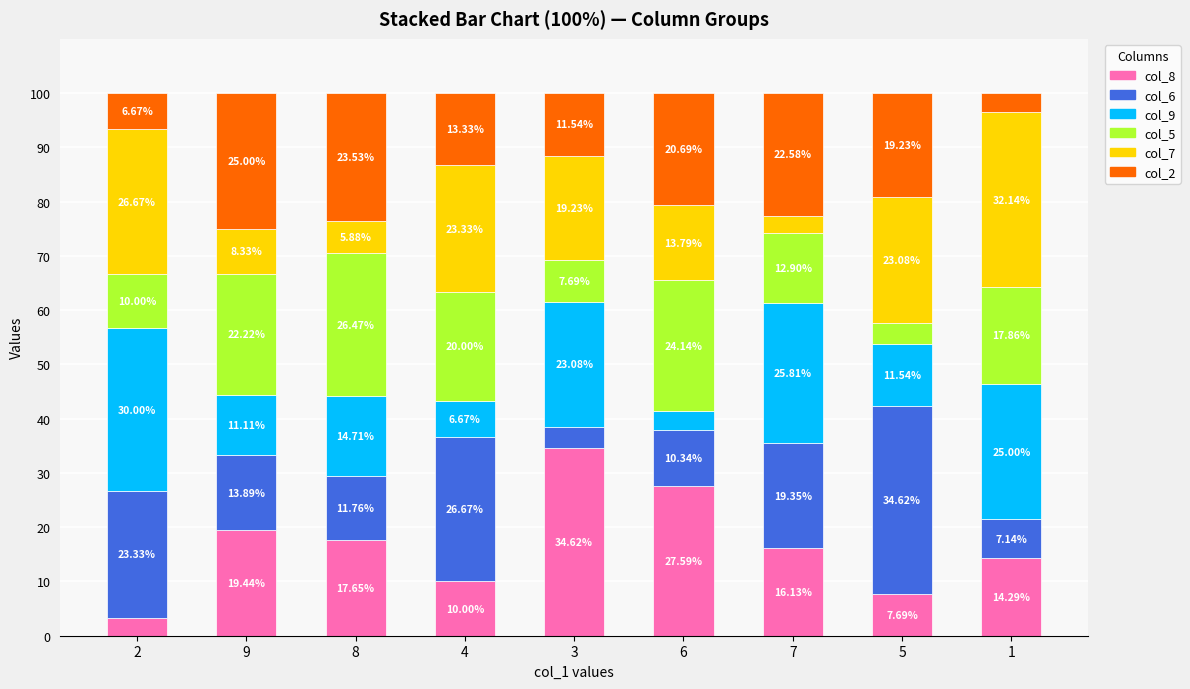

What is the total value across all series at 1?

100.0